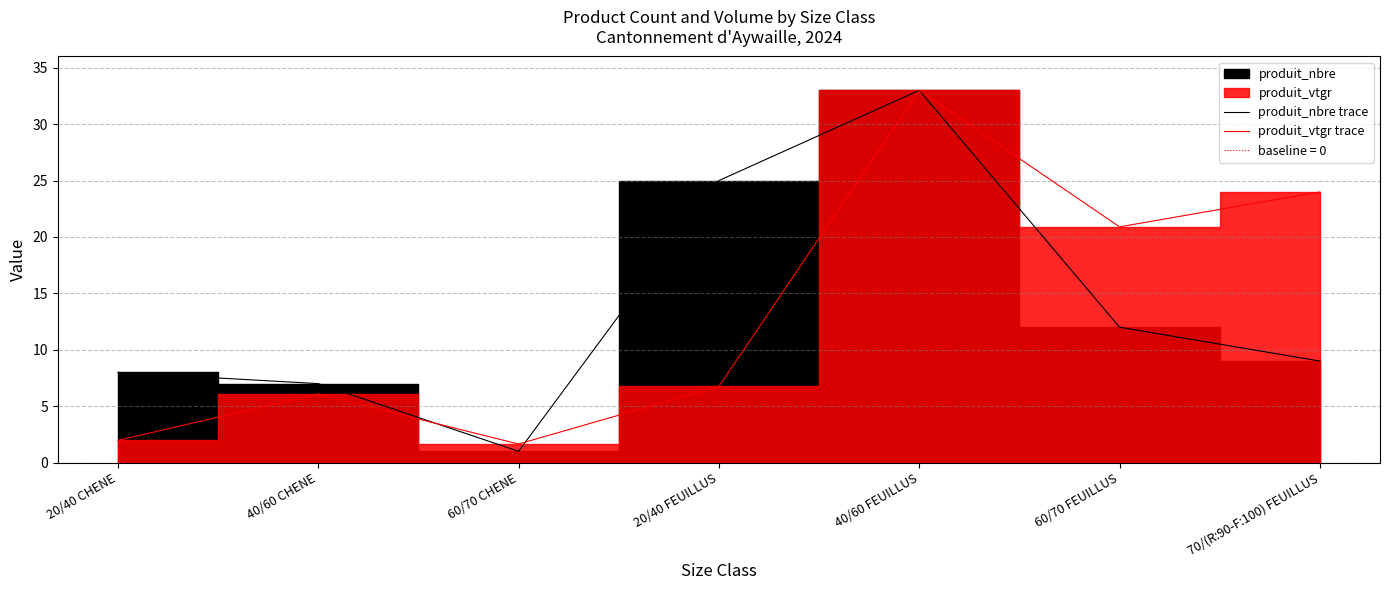

What is the greatest value displayed?

33.0